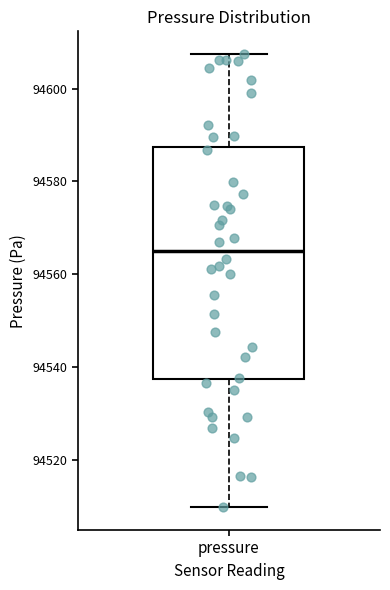

Read this box plot against the y-axis: the position of the median line, the range covered by the box, and the ends of both whiskers. The values are not printed on the chart, so give them approximately, as read against the axis.

median 94566, box 94538 to 94588, whiskers 94510 to 94608